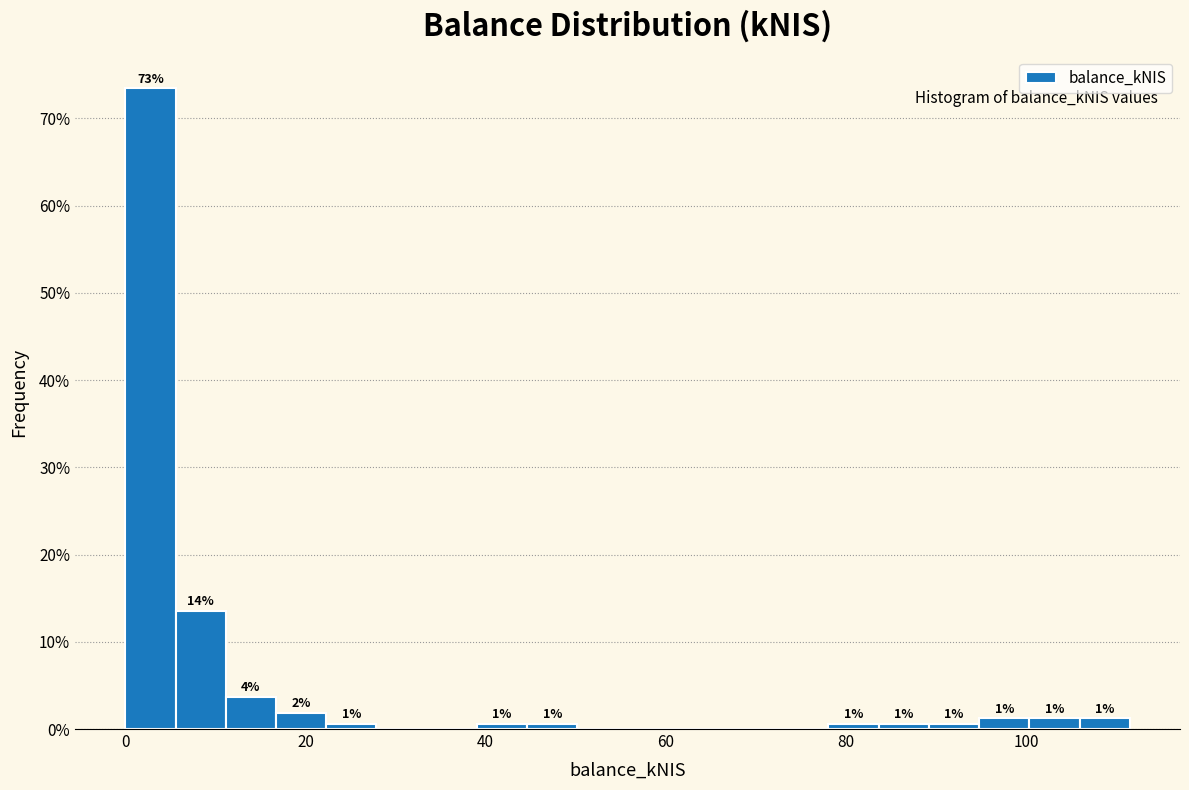

Around what value on the x-axis is the tallest bar? Give the approximate position of its centre, as read against the axis.

2